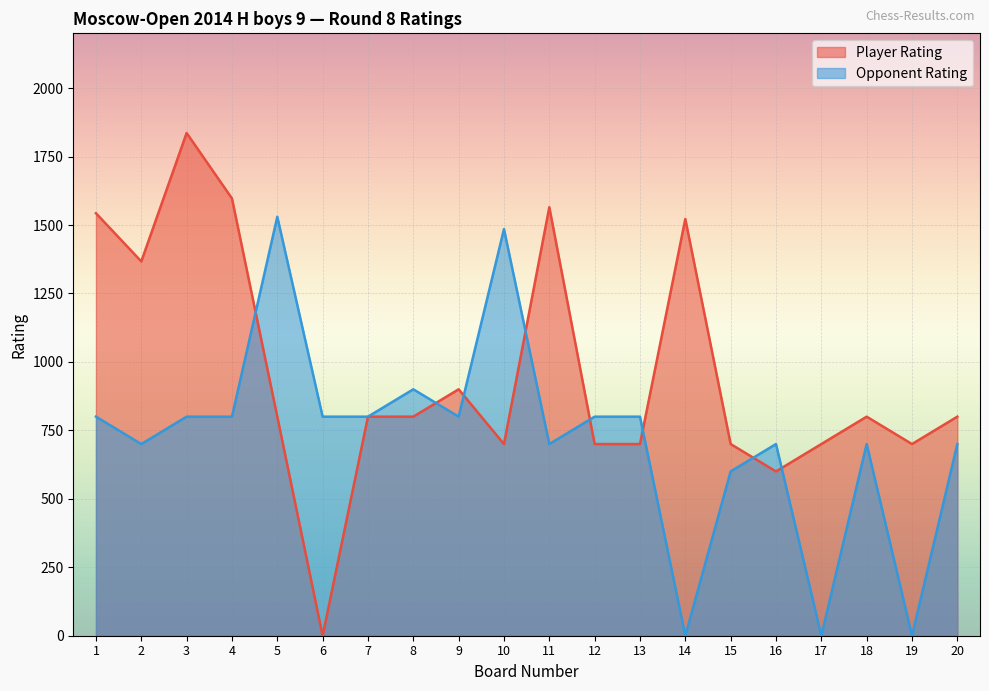

What are all the series names shown in the legend?

Player Rating, Opponent Rating